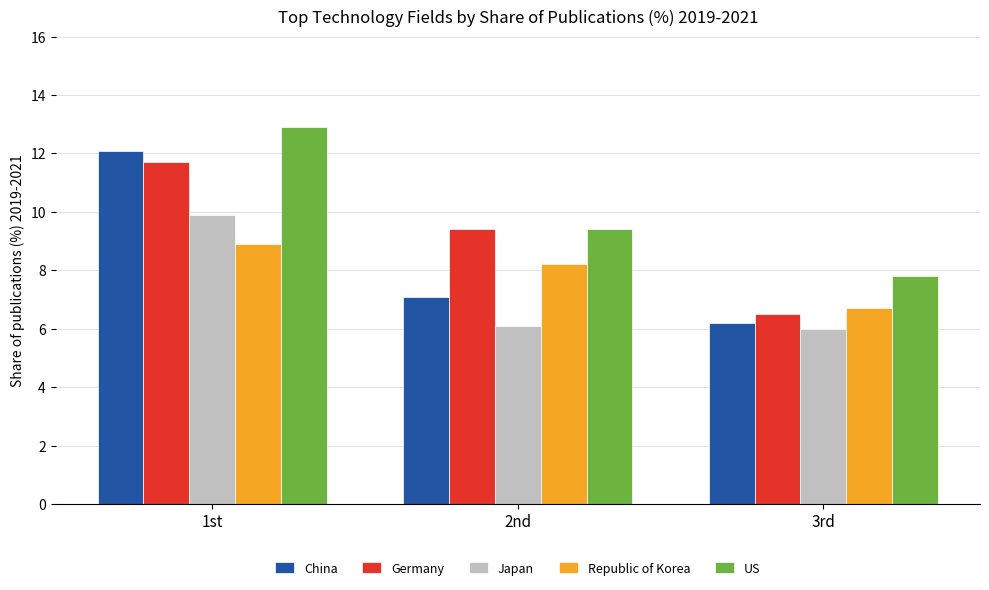

Reading left to right, list all the values displayed in this chart.

China: 12.1	7.1	6.2
Germany: 11.7	9.4	6.5
Japan: 9.9	6.1	6.0
Republic of Korea: 8.9	8.2	6.7
US: 12.9	9.4	7.8